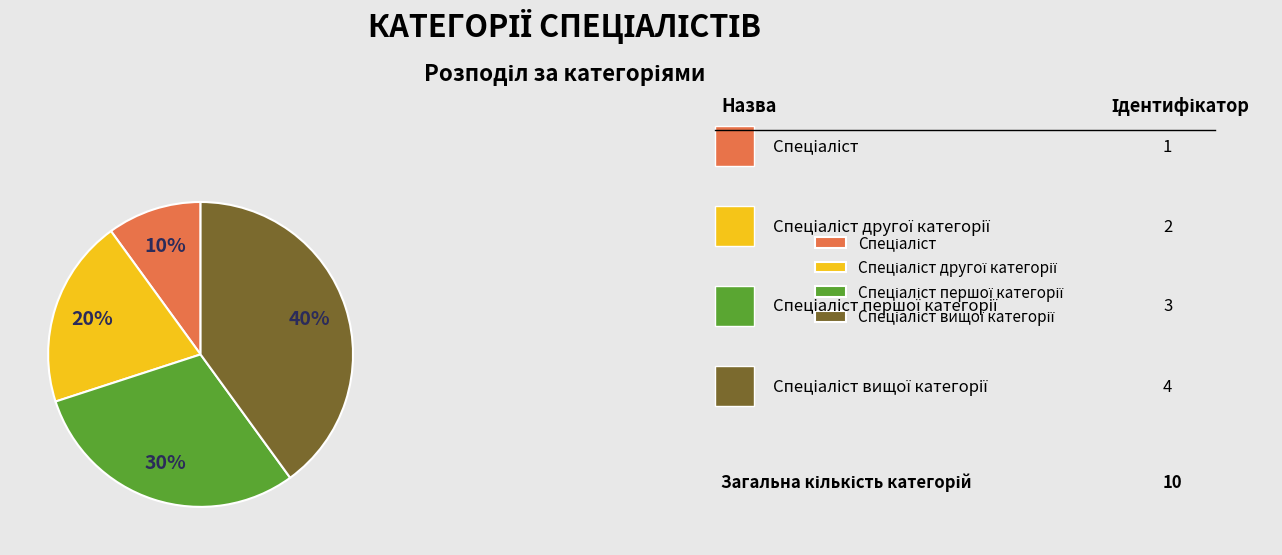

How many slices are in this pie chart?

4